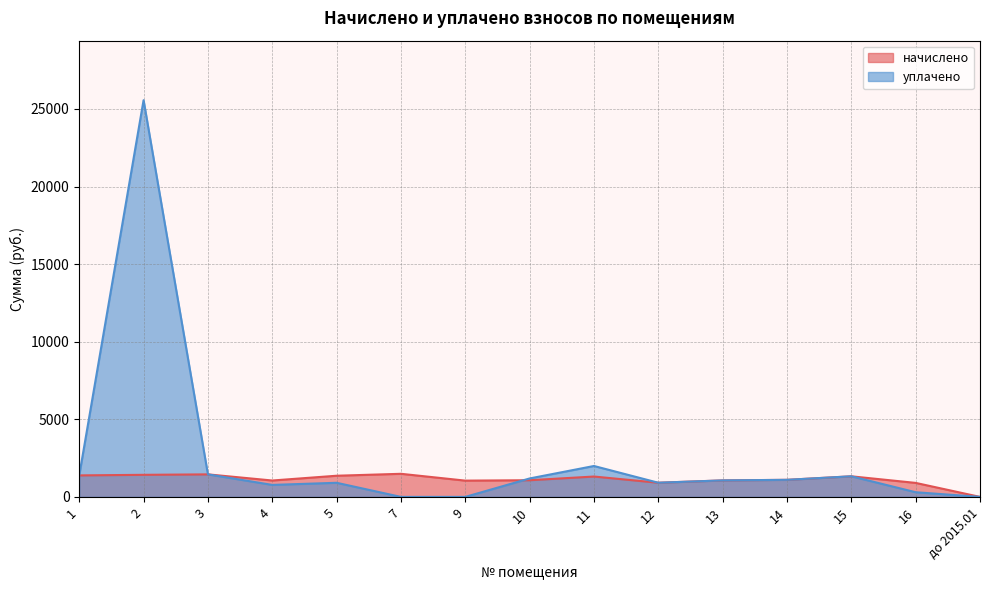

How many values in the уплачено series exceed 1063?

8